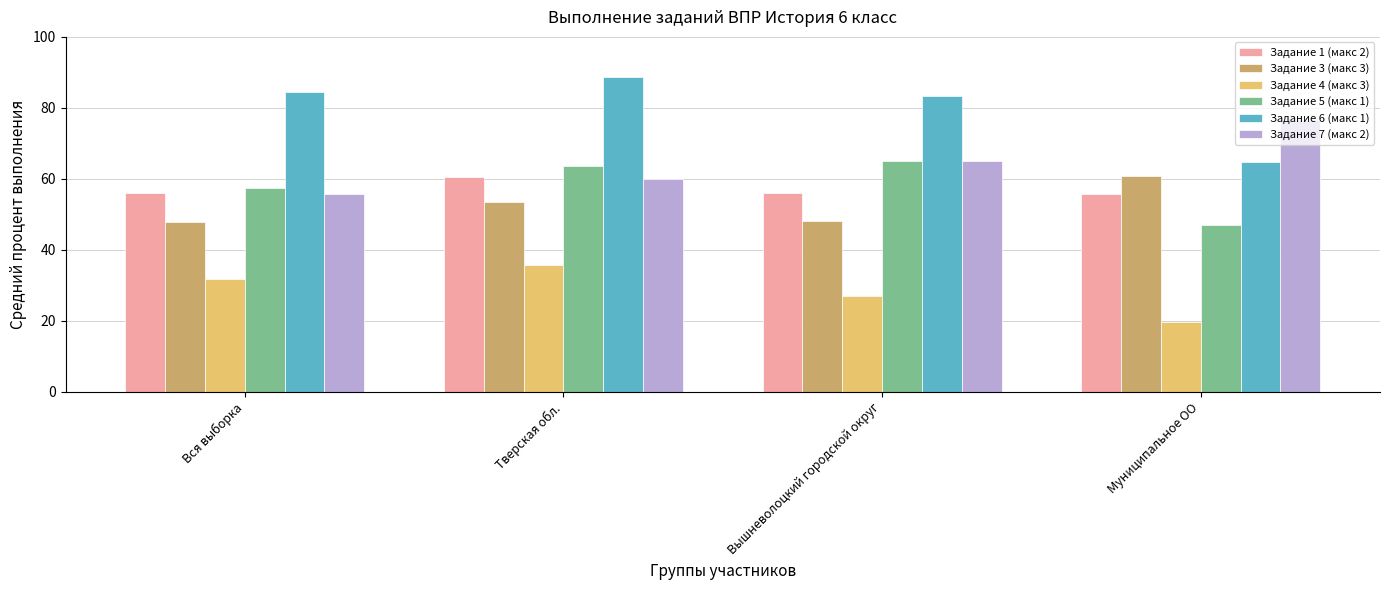

List the labels in order of Задание 7 (макс 2) value, smallest first.

Вся выборка, Тверская обл., Вышневолоцкий городской округ, Муниципальное ОО